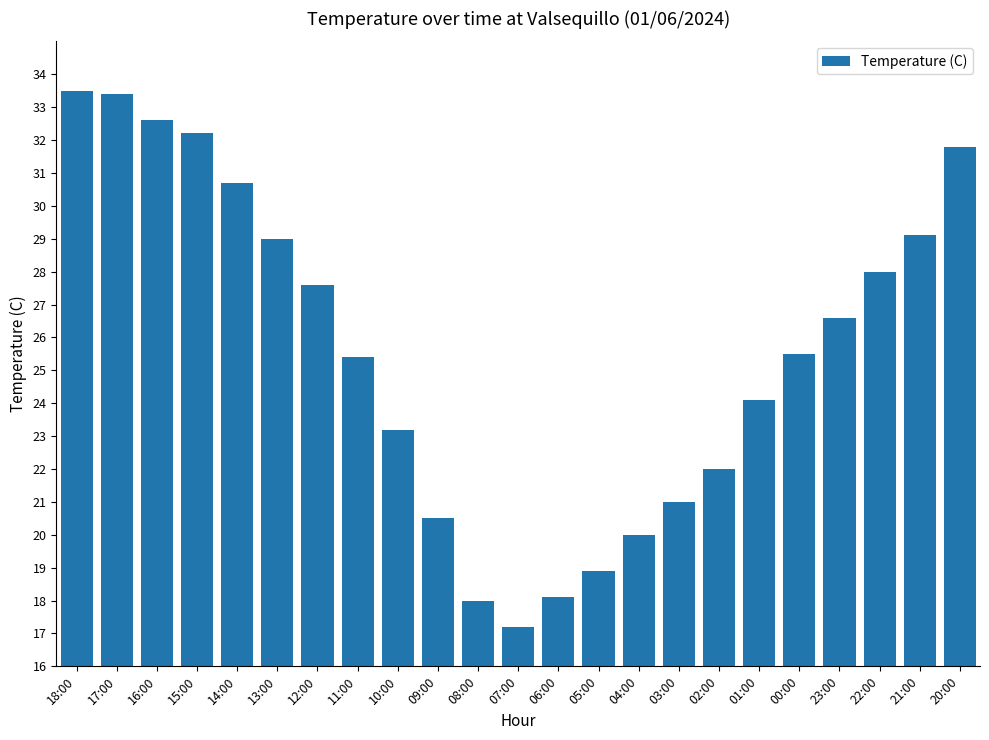

What is the label of the 10th bar from the right?

05:00